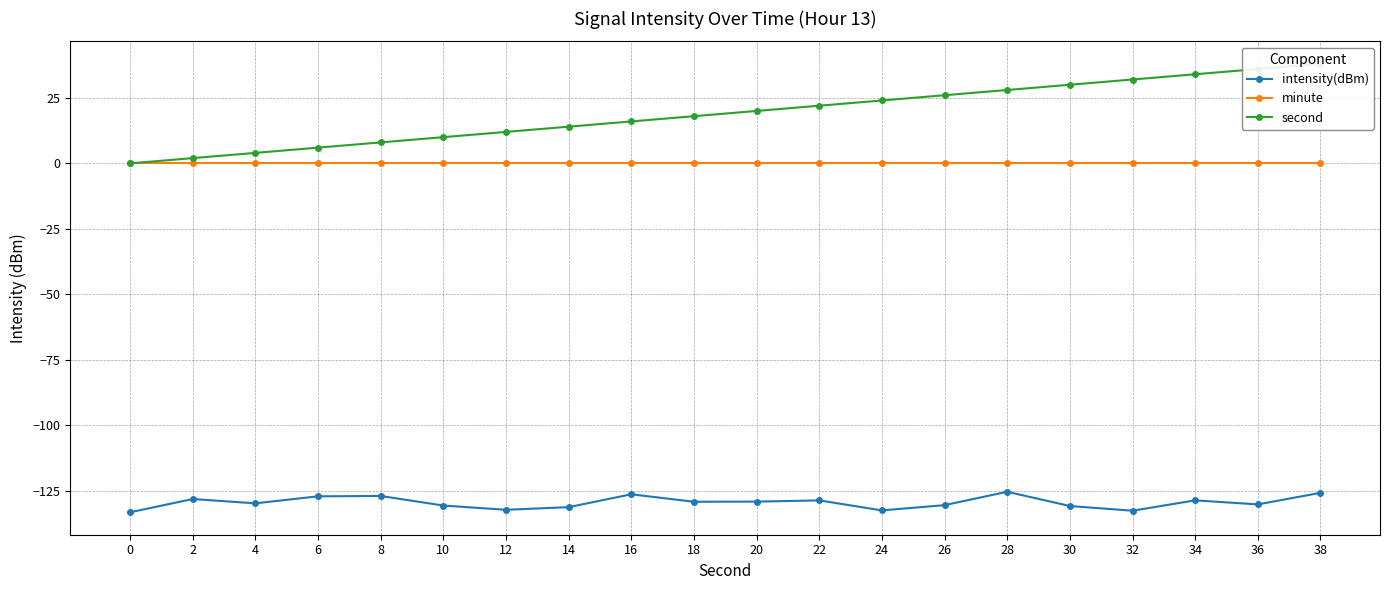

How many categories are shown in the chart?

20